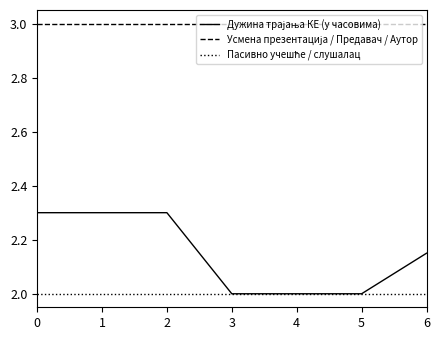

What is the greatest value displayed?

3.0